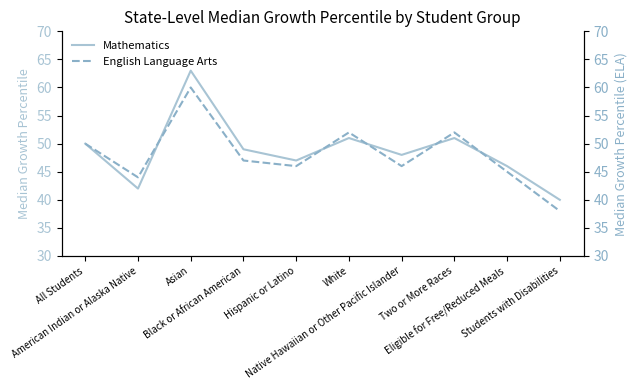

Between which two adjacent categories do Mathematics and English Language Arts first intersect?

American Indian or Alaska Native and Asian